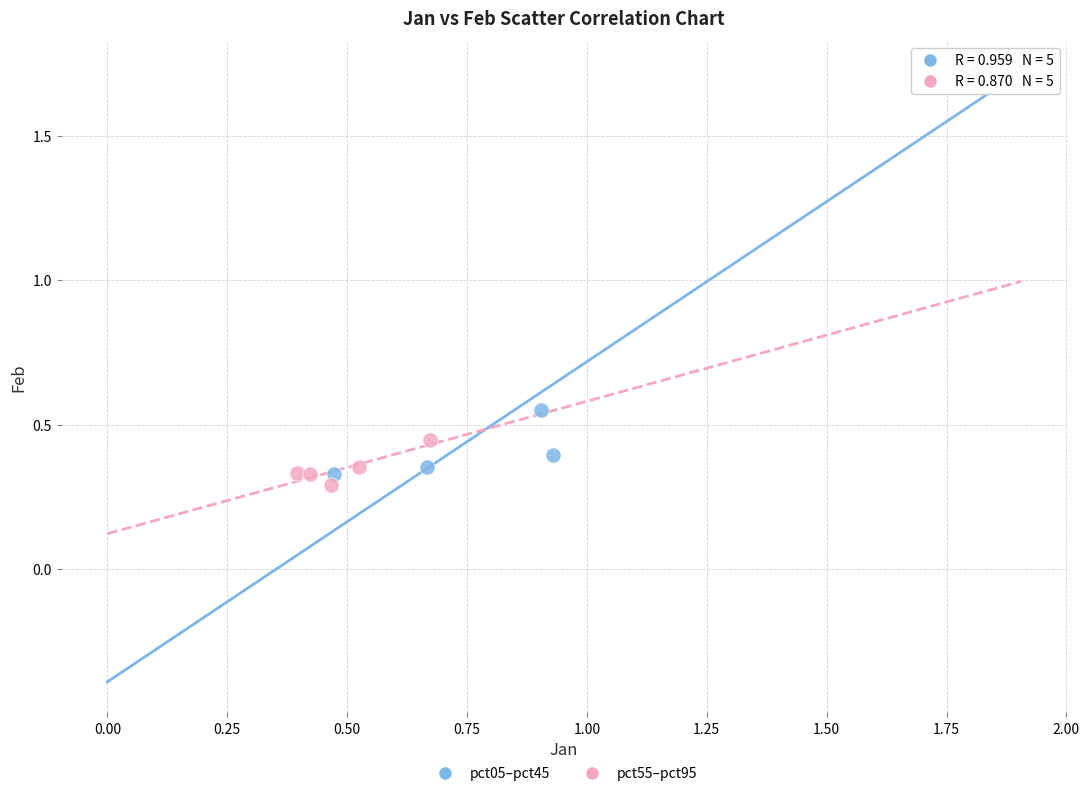

Which series contains the highest Y value?

pct05–pct45